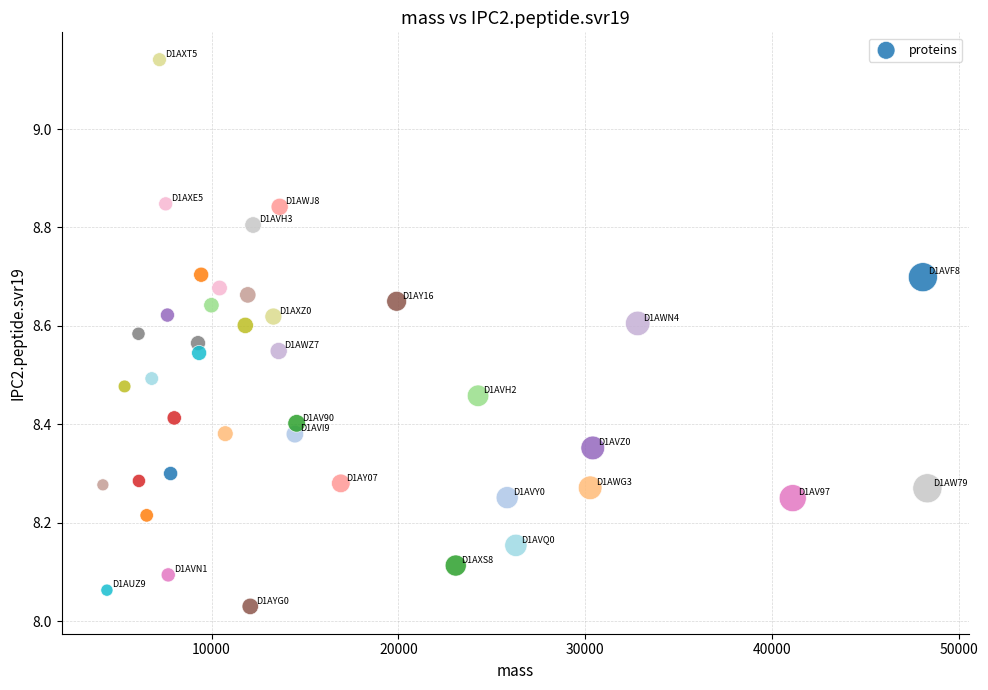

What is the range of Y values (max minus min)?

1.1